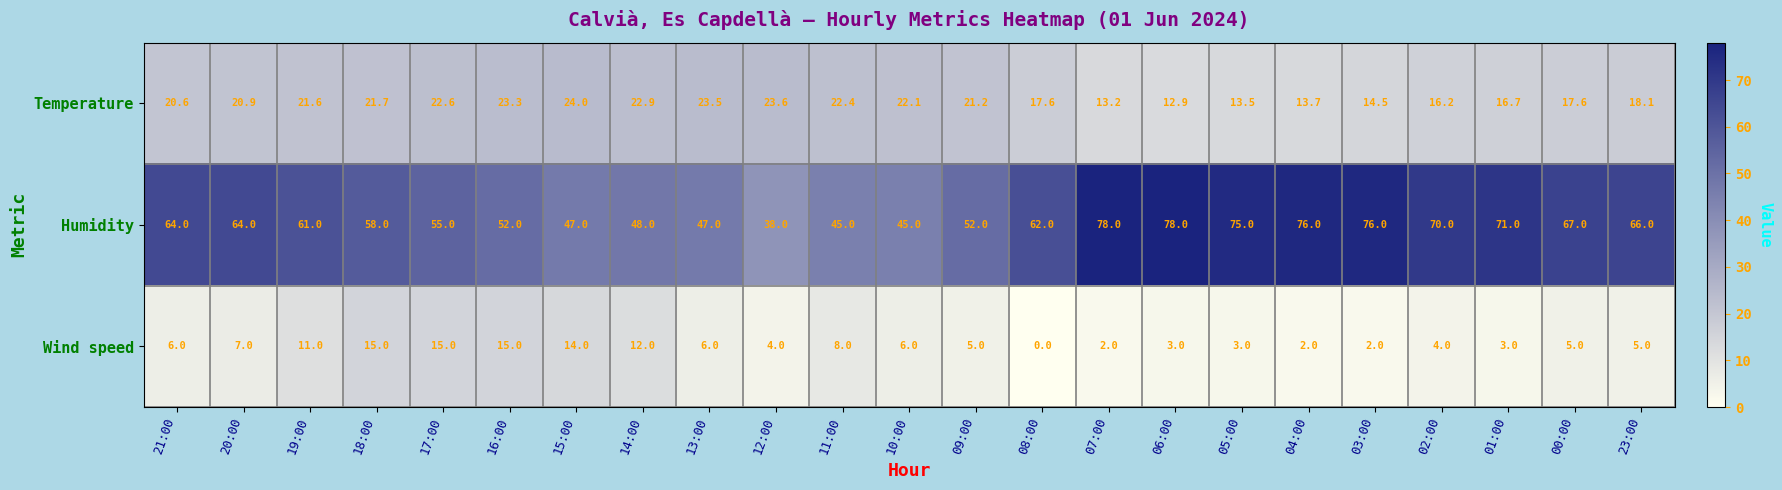

List the series in order of their peak value, lowest first.

Wind speed, Temperature, Humidity